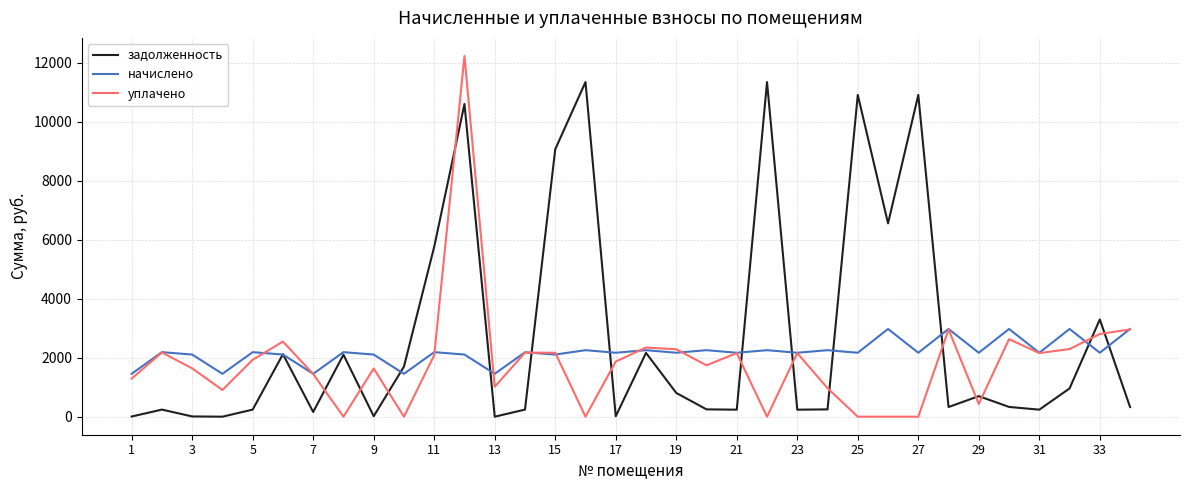

Which series ends up on top after the final intersection of уплачено and задолженность?

уплачено